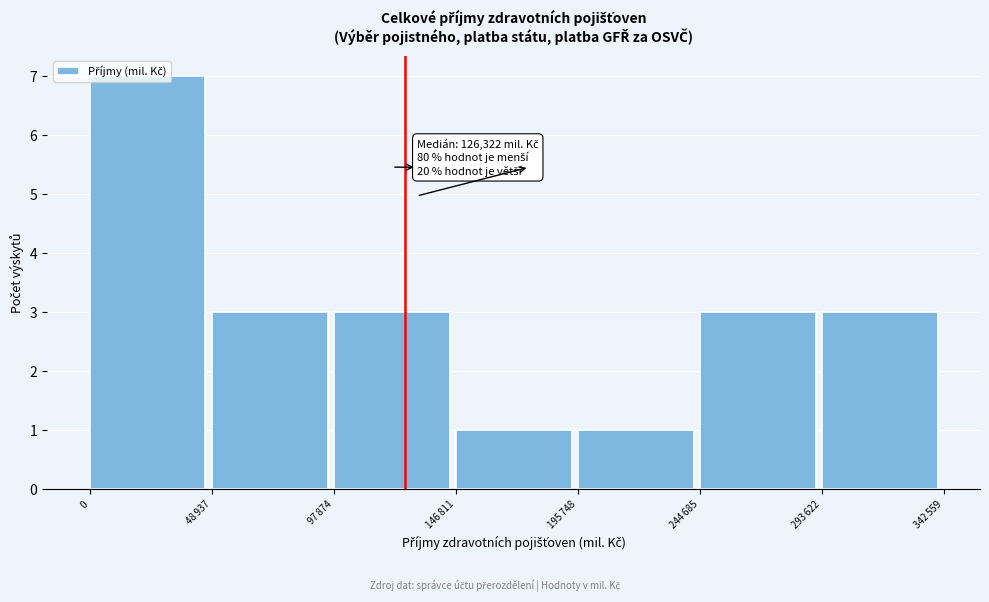

The chart shows a value of 3 at 0. True or false?

False